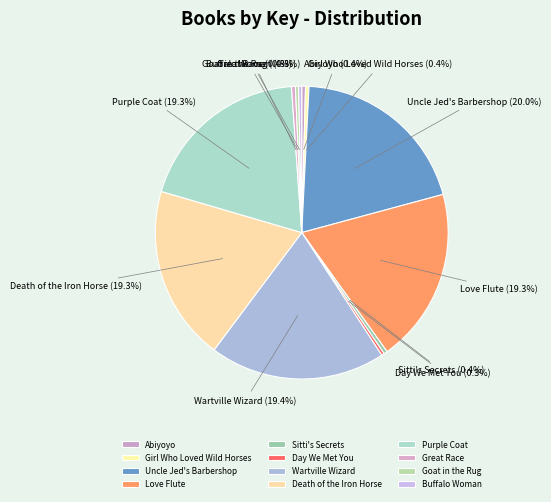

Which category has the biggest portion of the pie?

Uncle Jed's Barbershop